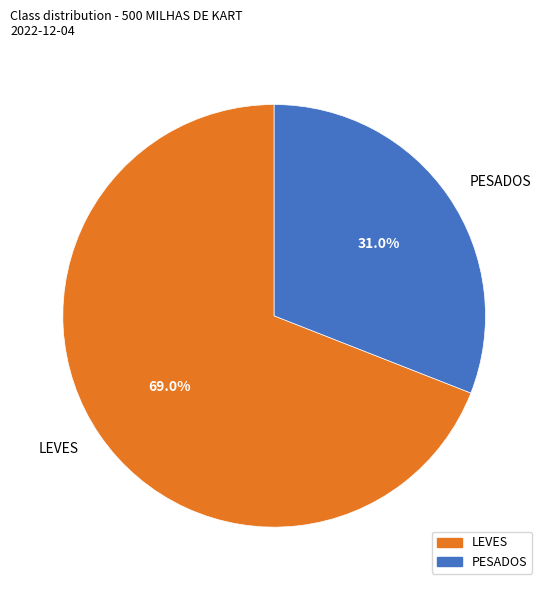

How many slices are in this pie chart?

2